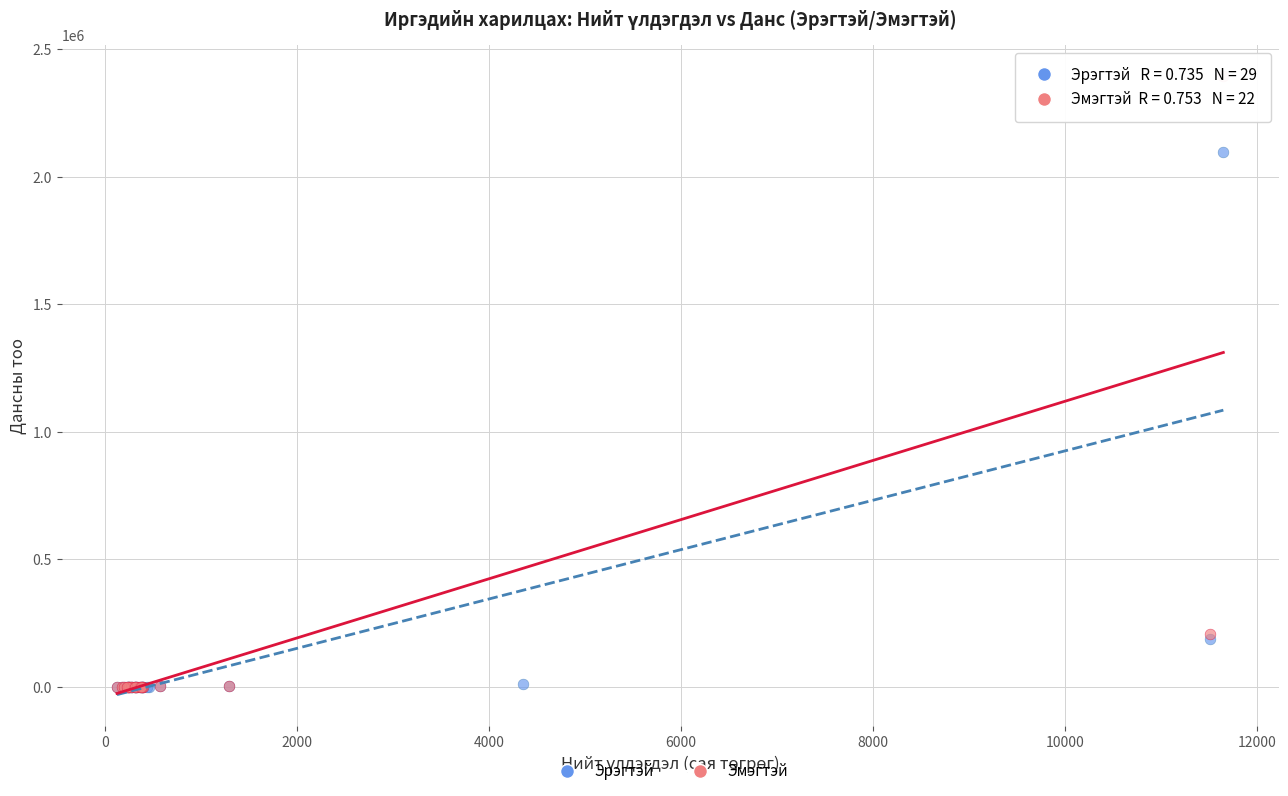

Which series contains the highest Y value?

Эмэгтэй